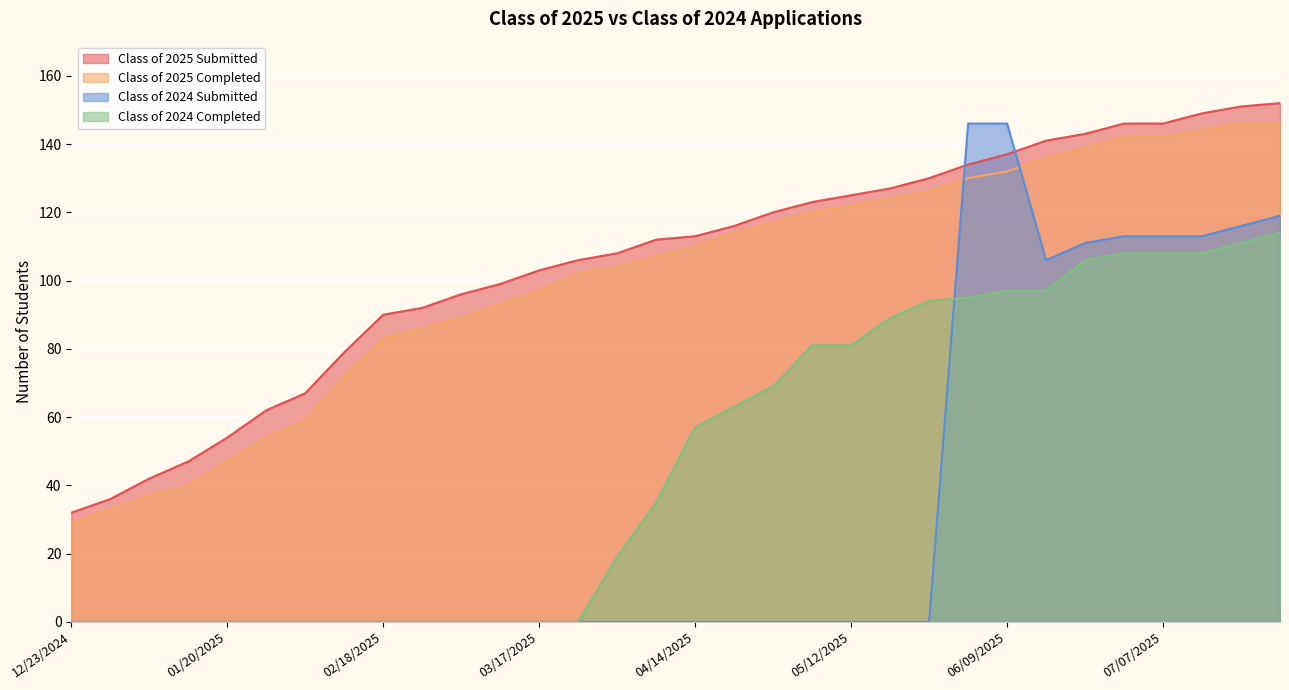

How many times do Class of 2024 Submitted and Class of 2025 Completed cross each other?

2